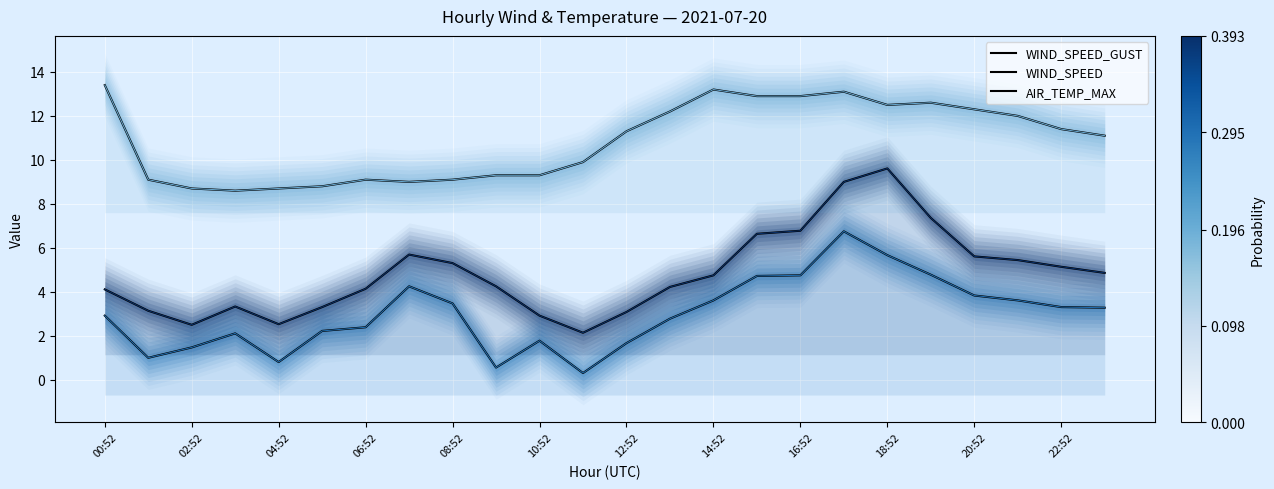

What is the value of the WIND_SPEED_GUST point at the 14th from the left?

4.2